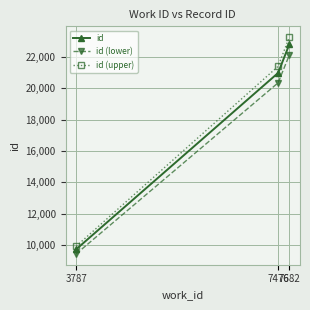

Reading left to right, extract all data points from this chart.

id: 3787=9738.0	7476=20968.0	7682=22792.0
id (lower): 3787=9445.9	7476=20339.0	7682=22108.2
id (upper): 3787=9932.8	7476=21387.4	7682=23247.8